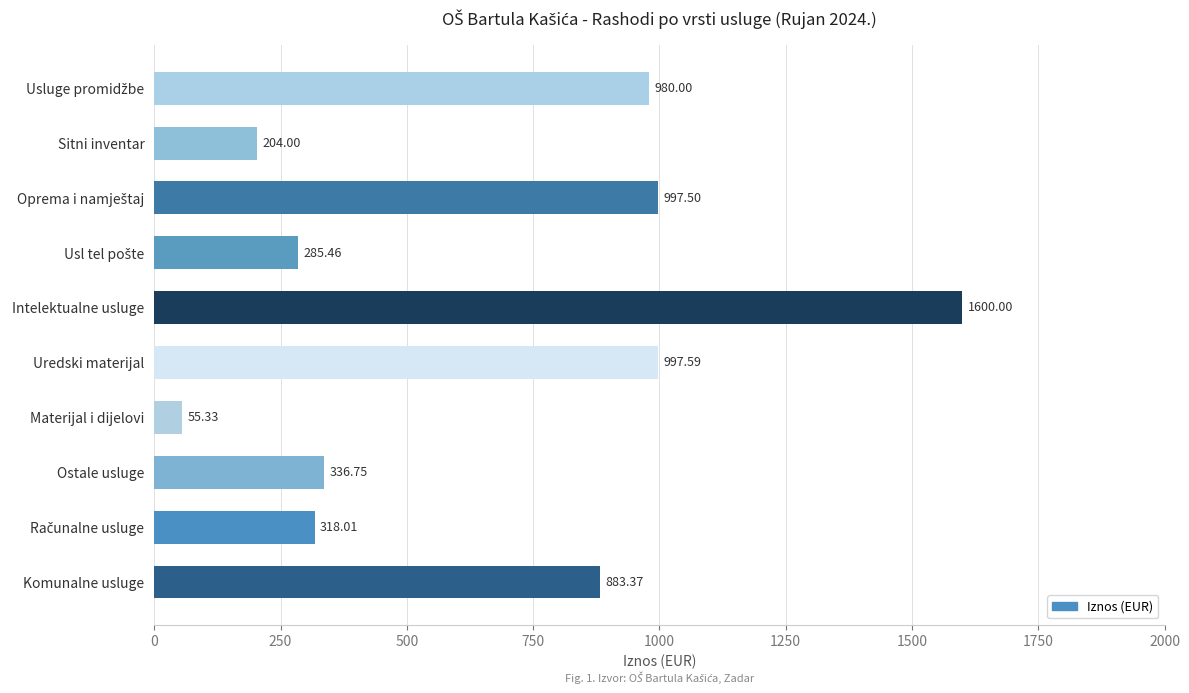

What is the difference between the maximum and second lowest values?

1396.0